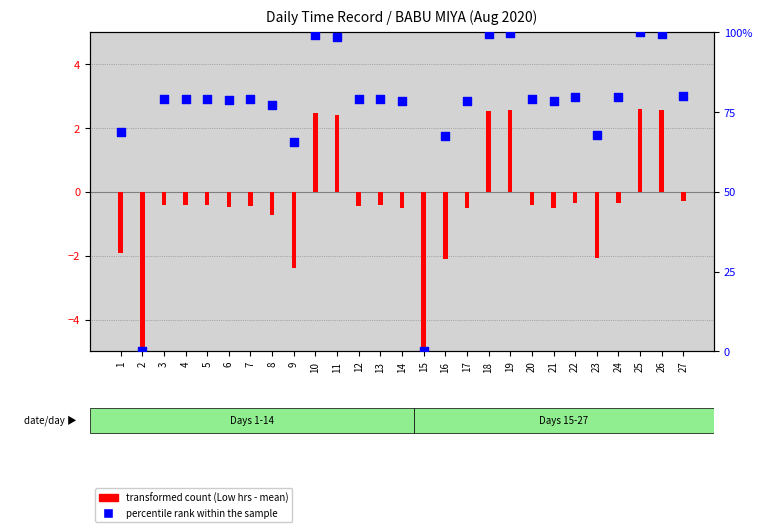

At how many categories does at least one series exceed 79?

14